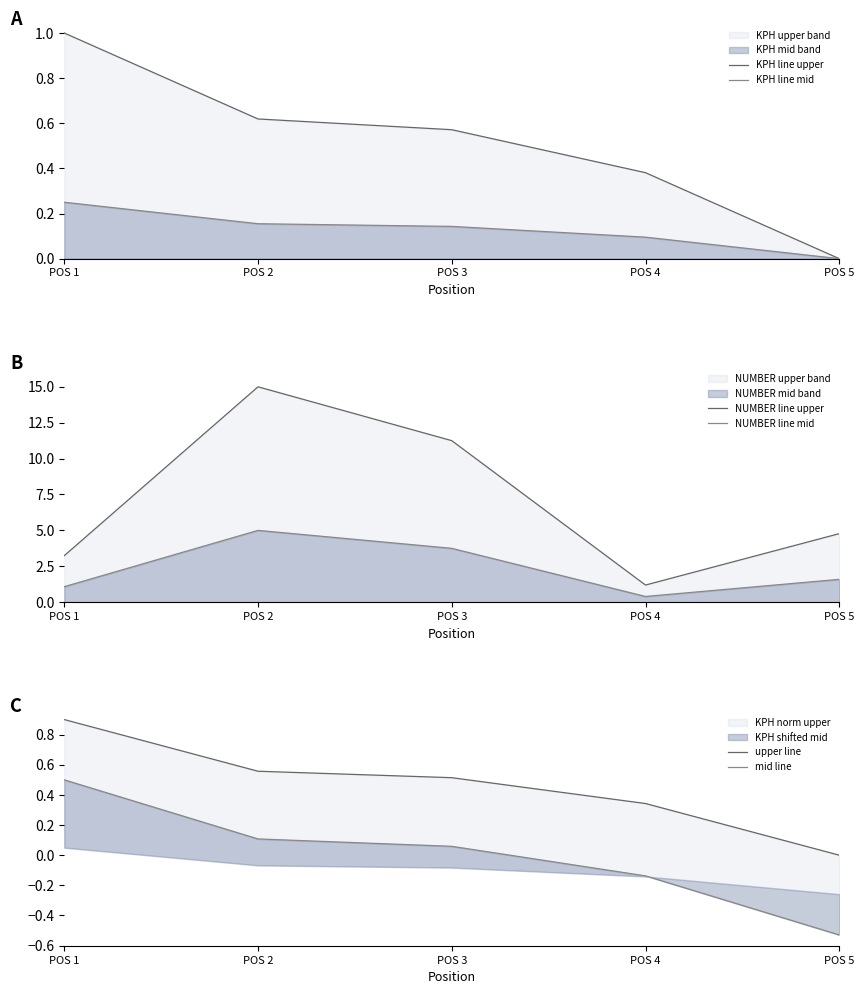

True or false: mid line and KPH line mid cross at least once.

True